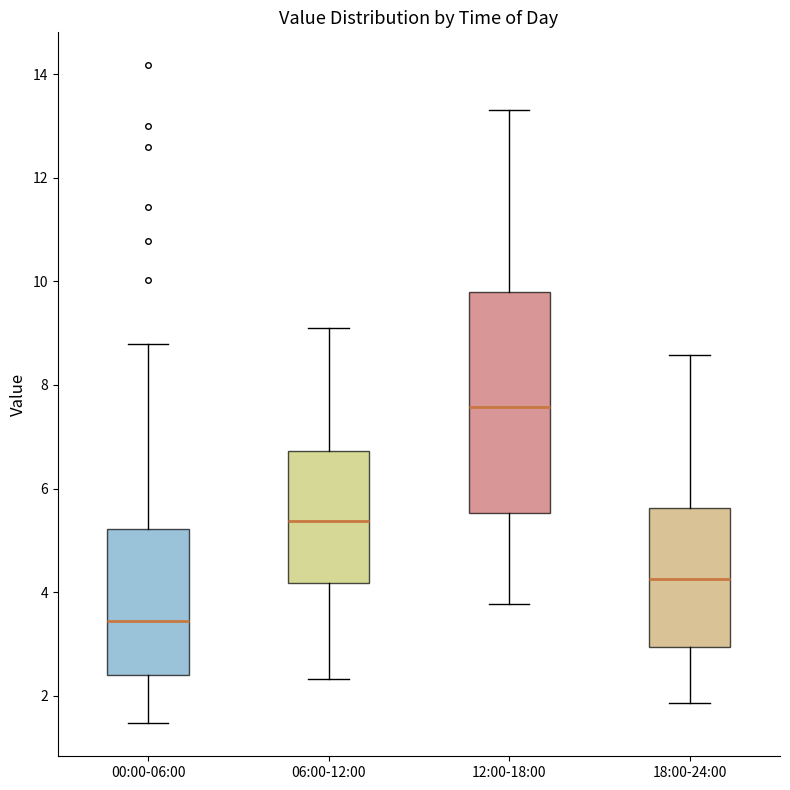

Where does the lower whisker of the box for 00:00-06:00 end on the y-axis? The values are not printed on the chart, so give them approximately, as read against the axis.

1.4